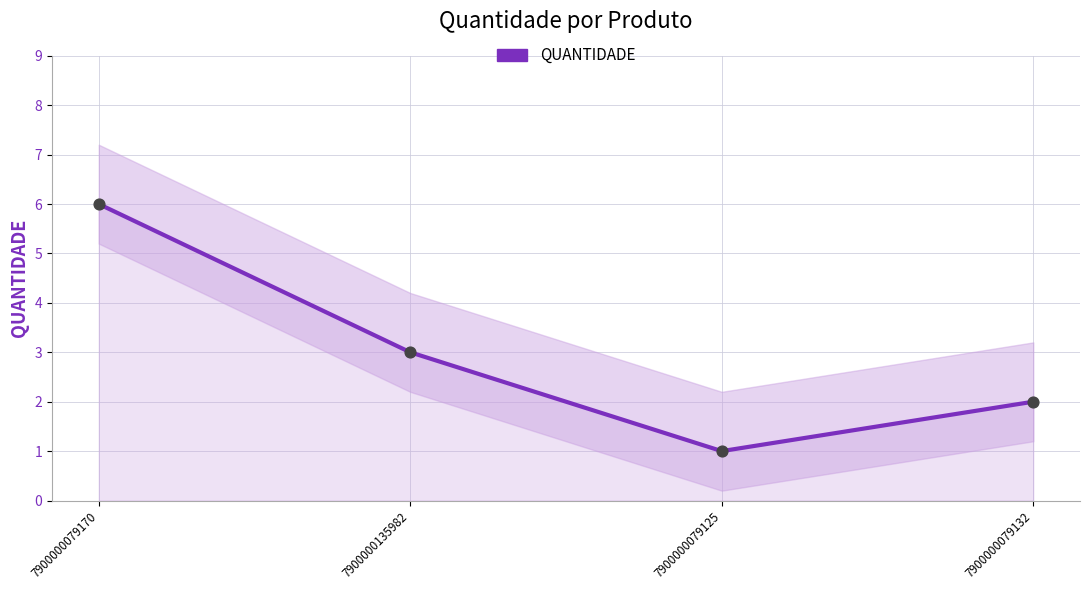

What is the ratio of the value at 7900000079125 to the value at 7900000079170?

0.2